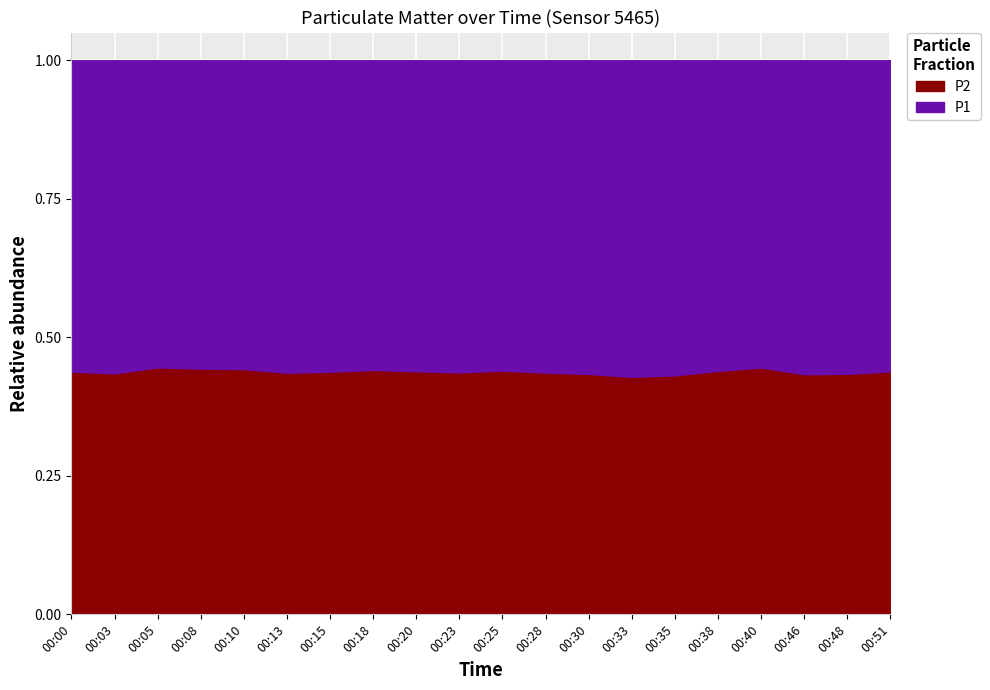

List the labels in order of value, largest first.

00:05, 00:40, 00:08, 00:10, 00:18, 00:25, 00:38, 00:20, 00:51, 00:00, 00:15, 00:23, 00:28, 00:13, 00:03, 00:48, 00:30, 00:46, 00:35, 00:33